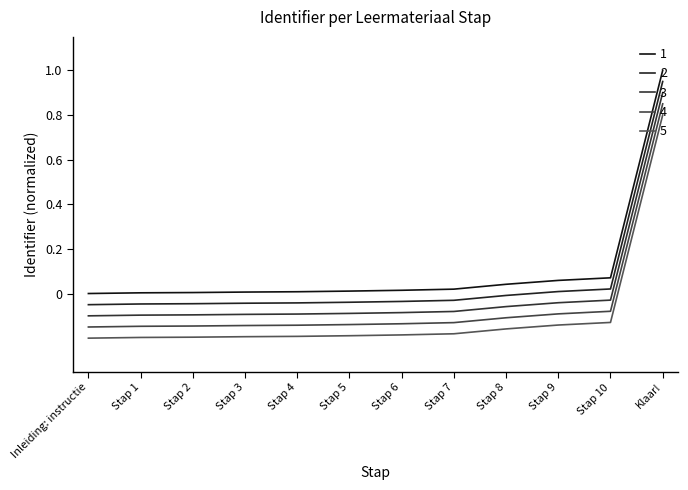

Is this an area chart (filled region under the line)?

No